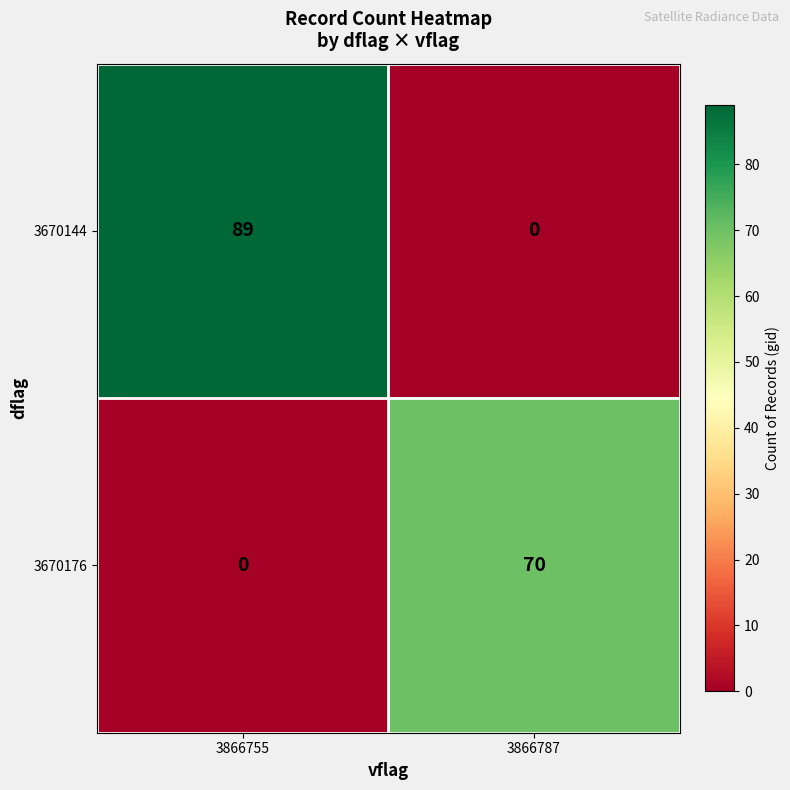

How many positive values does the 3670176 series have?

1